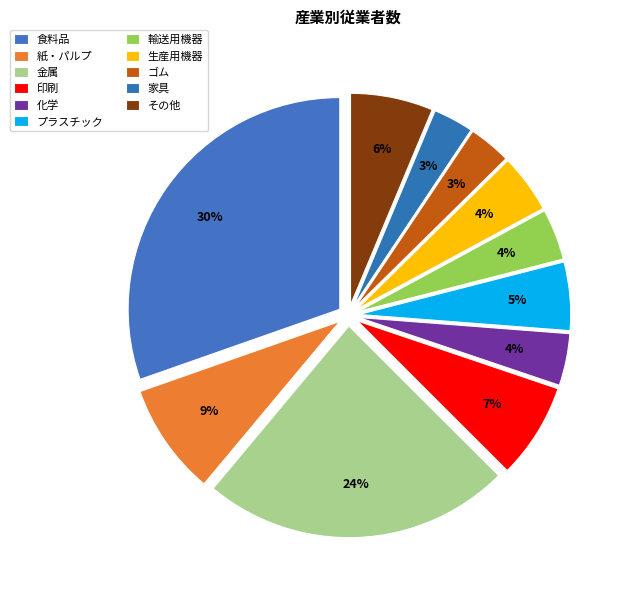

How many segments does this pie chart have?

11